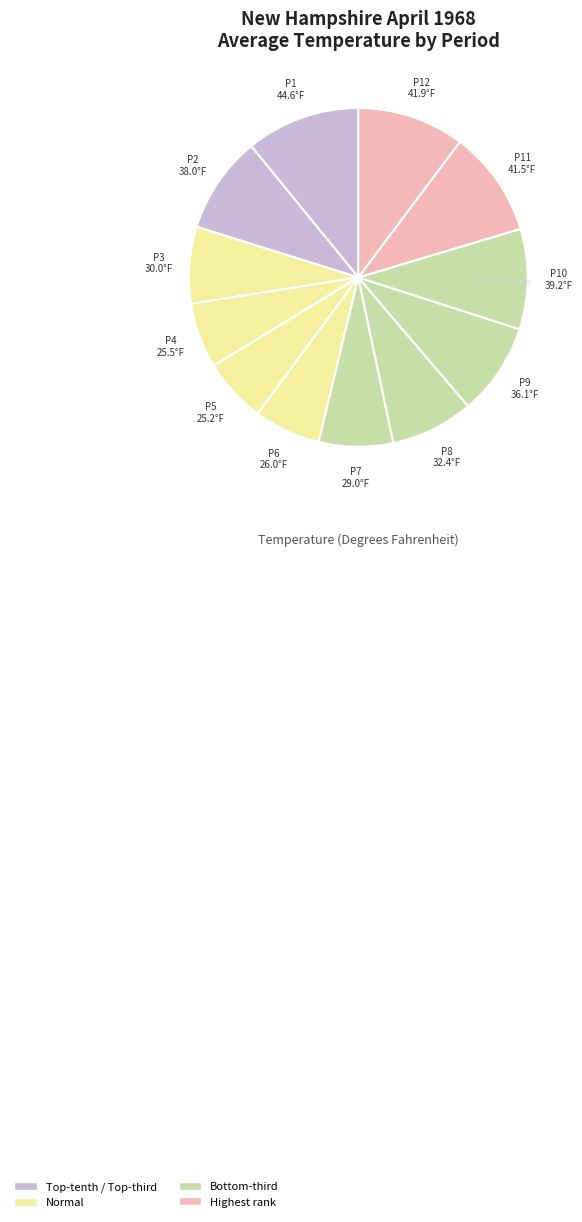

To the nearest percent, what is the average slice percentage?

8%